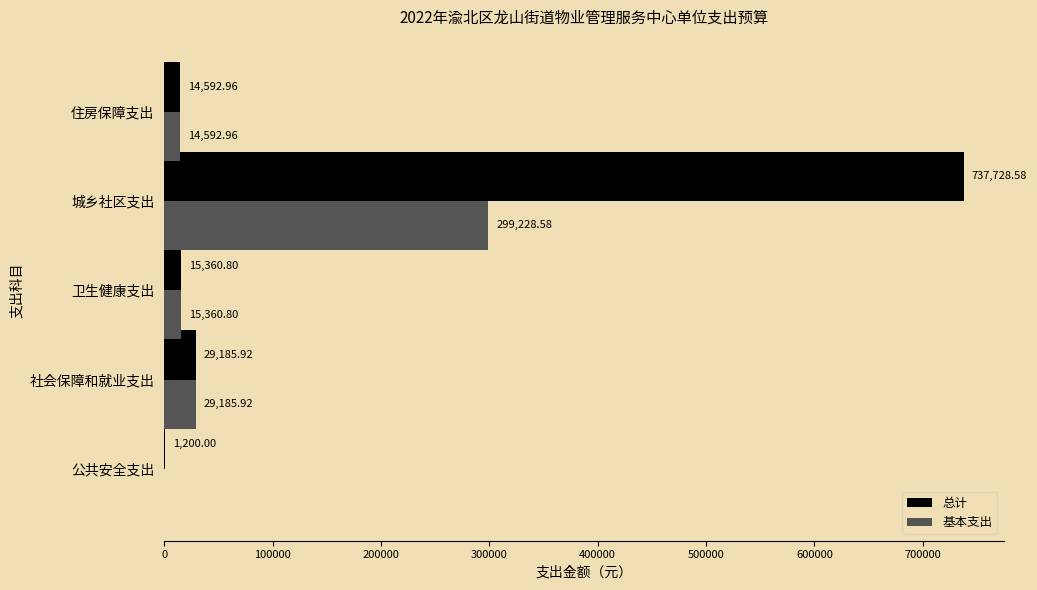

Count the number of data series in this chart.

2